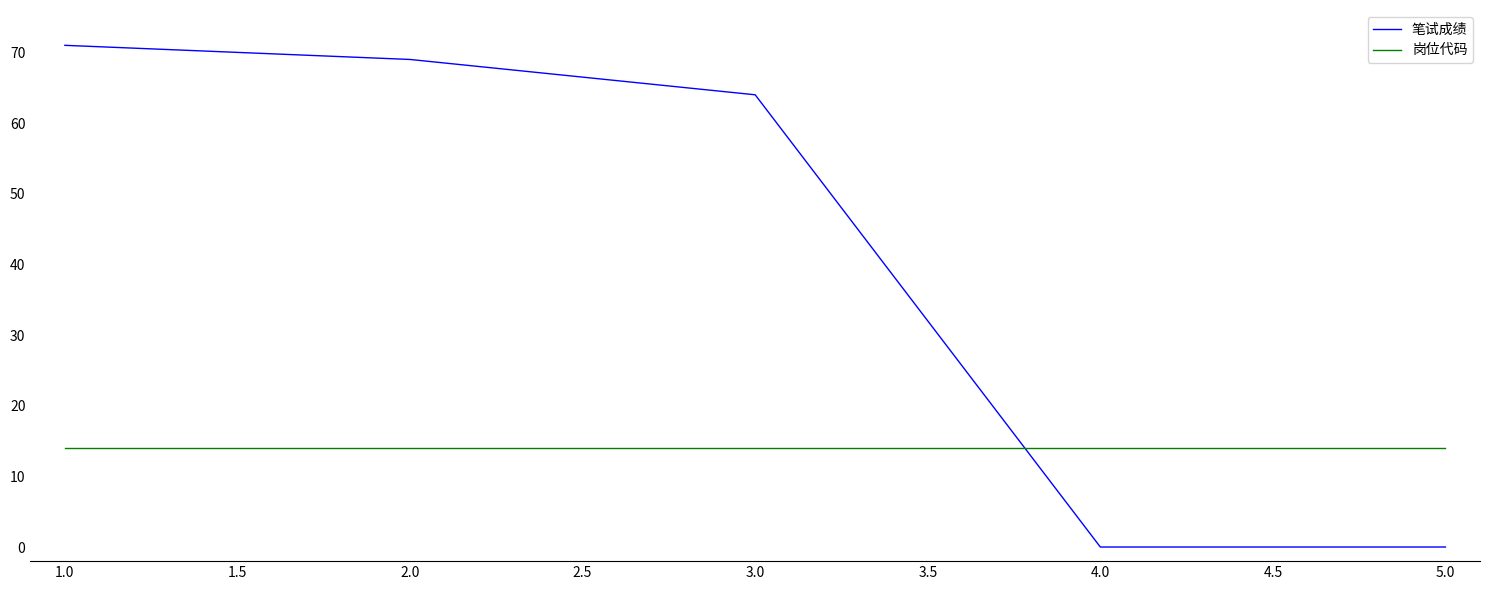

Which series changed the most between 1.0 and 3.0?

笔试成绩